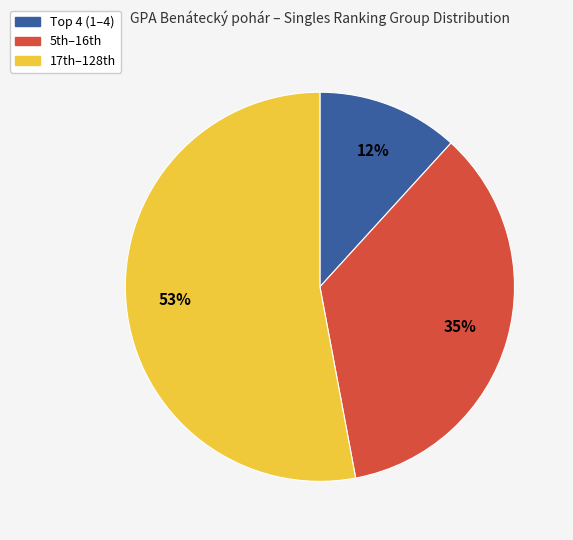

Is there any slice that represents more than half of the pie?

Yes